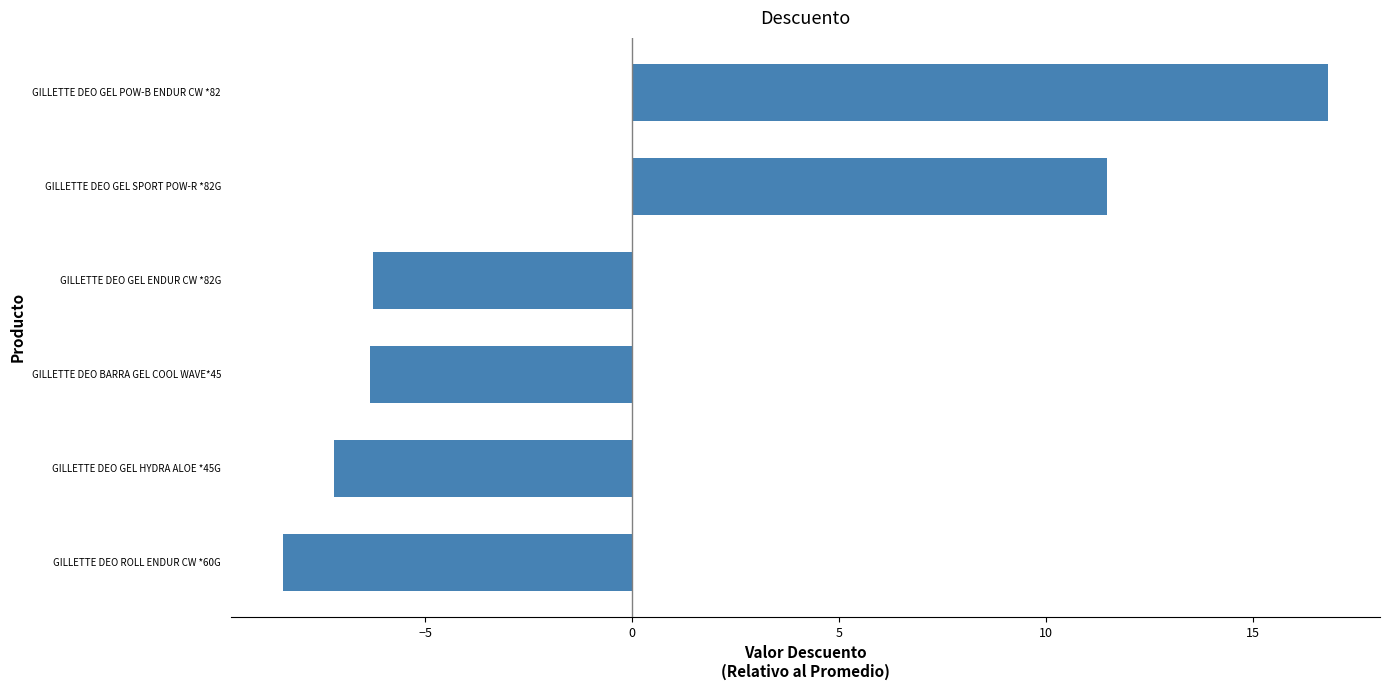

Which has a higher value, GILLETTE DEO GEL SPORT POW-R *82G or GILLETTE DEO GEL HYDRA ALOE *45G?

GILLETTE DEO GEL SPORT POW-R *82G